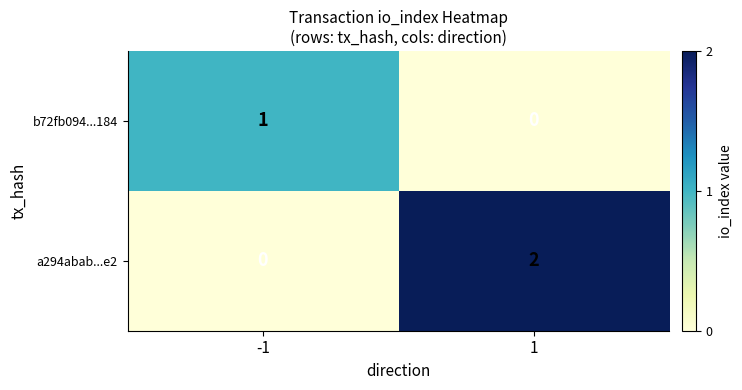

The value of b72fb094...184 at 1 is 1. True or false?

False